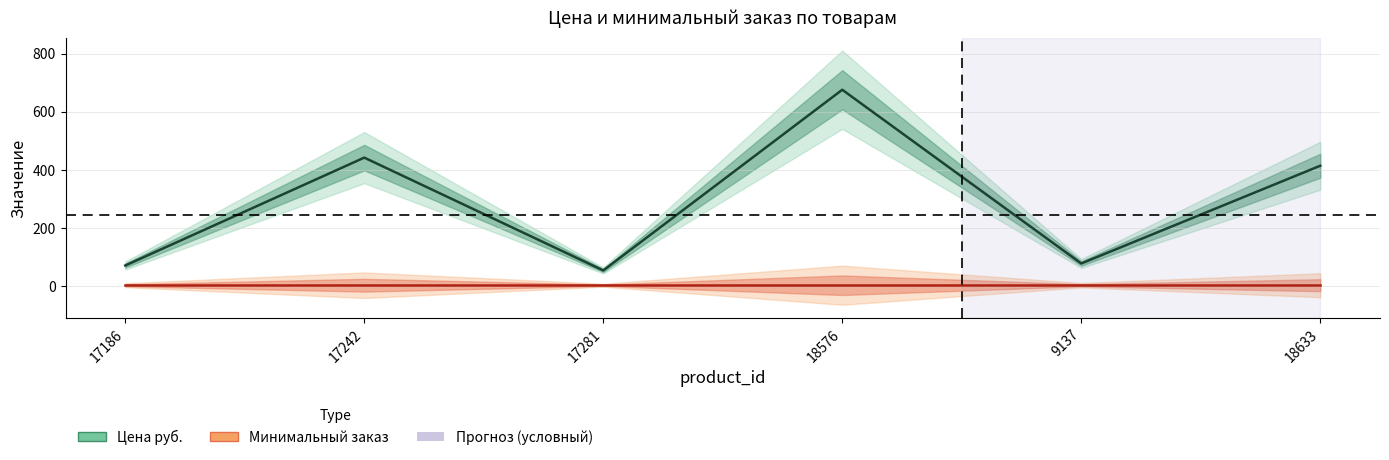

True or false: Минимальный заказ and Цена руб. intersect in this chart.

False